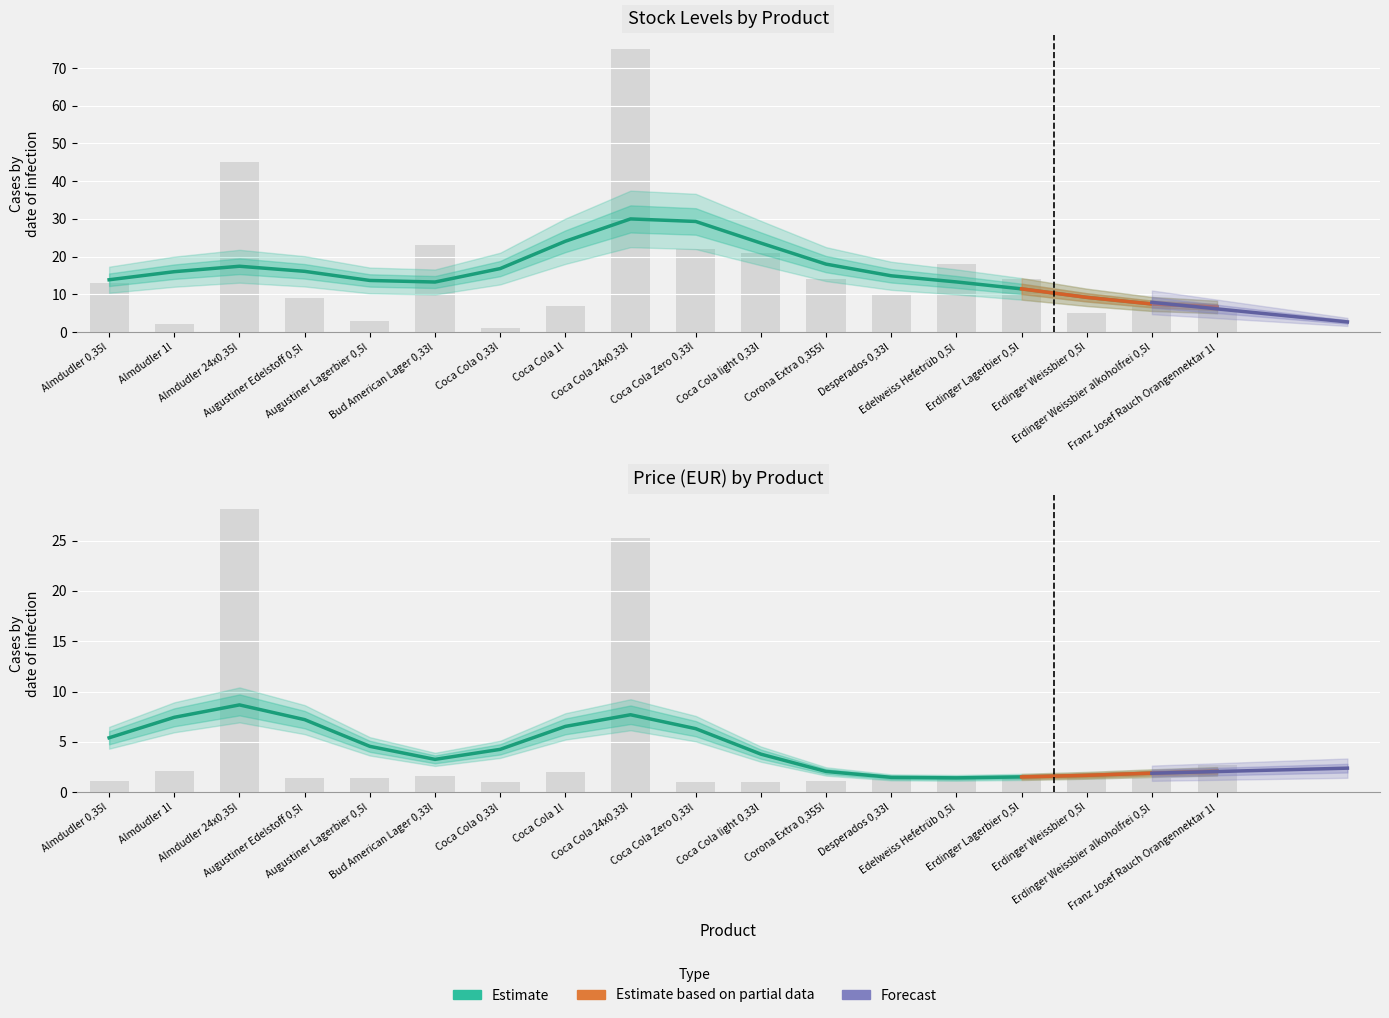

At which category is the sum across all series the highest?

Coca Cola 24x0,33l